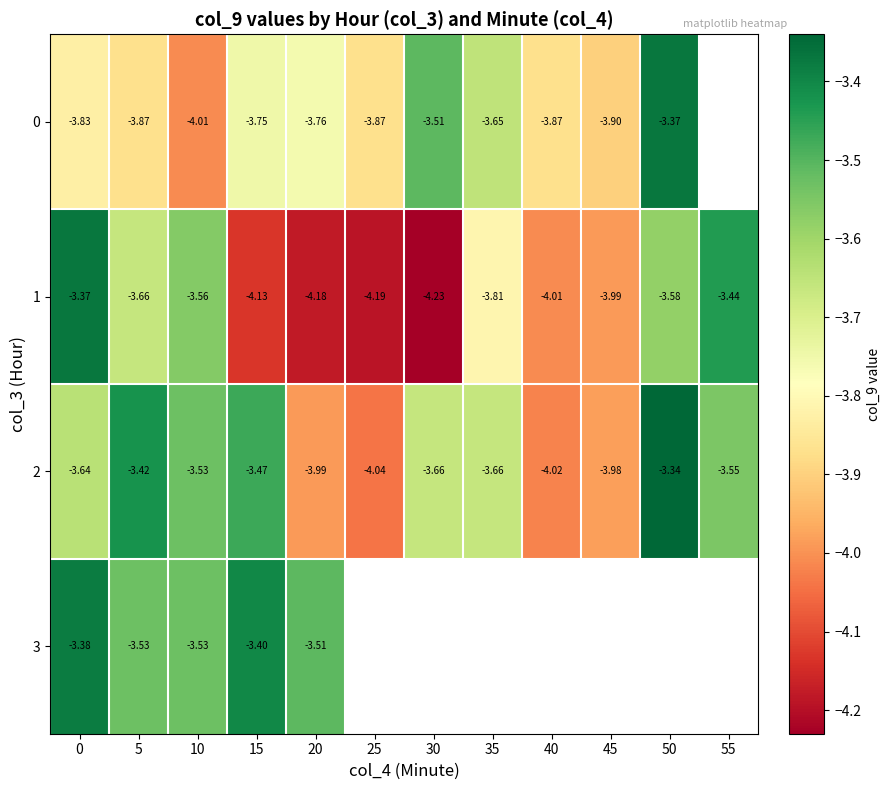

Is the value of 2 at 5 greater than the value of 1 at 15?

Yes